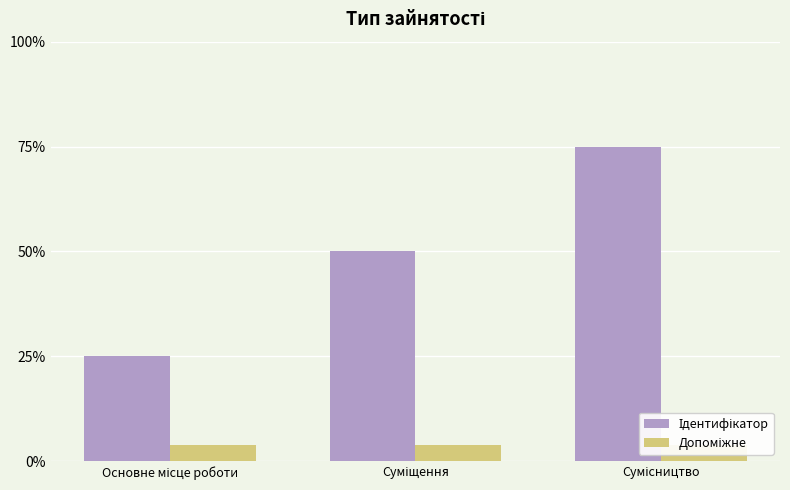

Which label corresponds to the smallest value in the chart?

Основне місце роботи